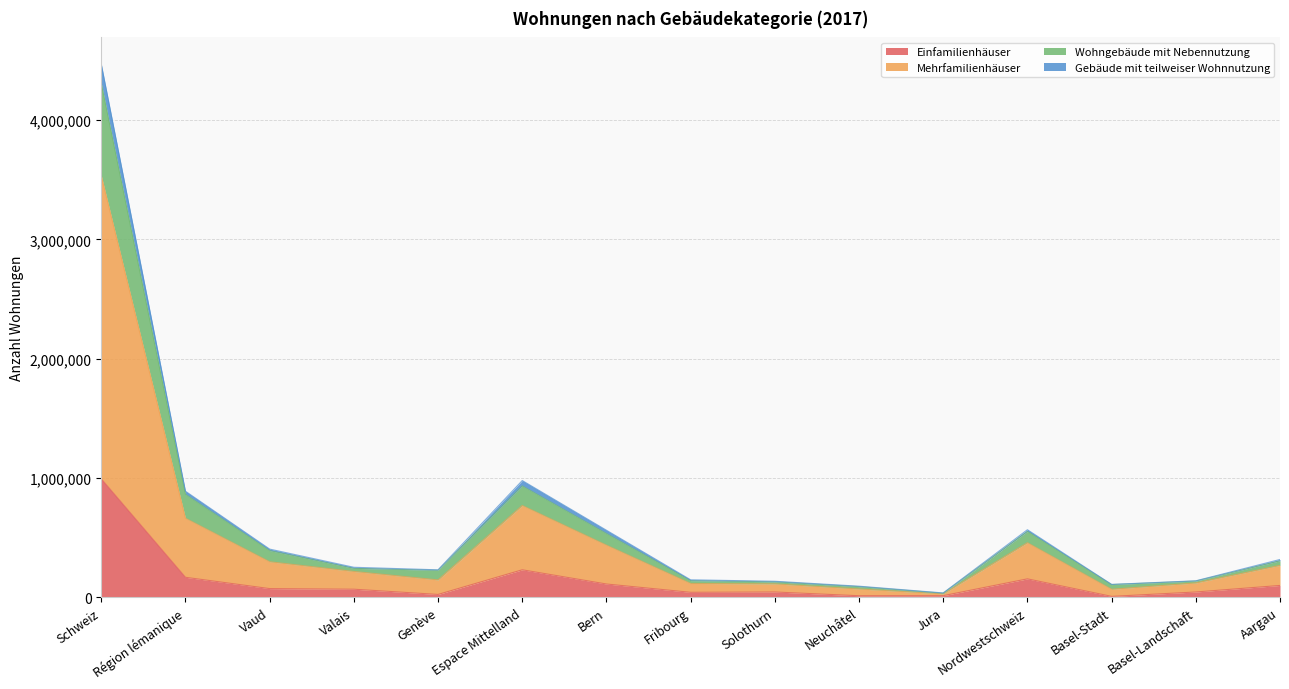

Which category has the highest value in the Einfamilienhäuser series?

Schweiz